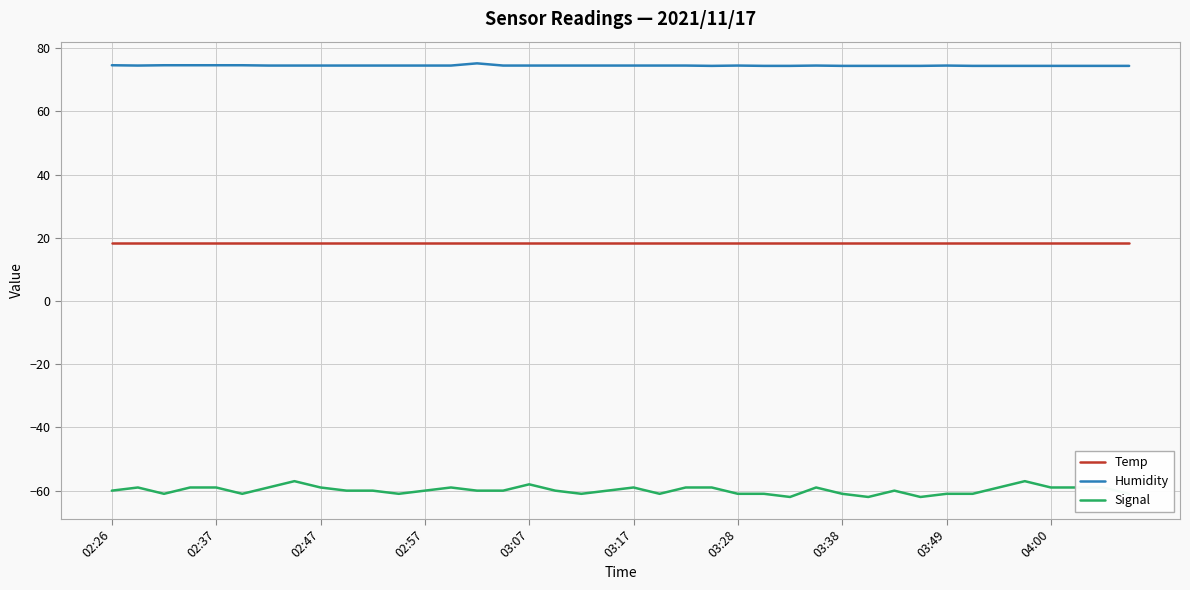

Which series has the largest range (max minus min)?

Signal